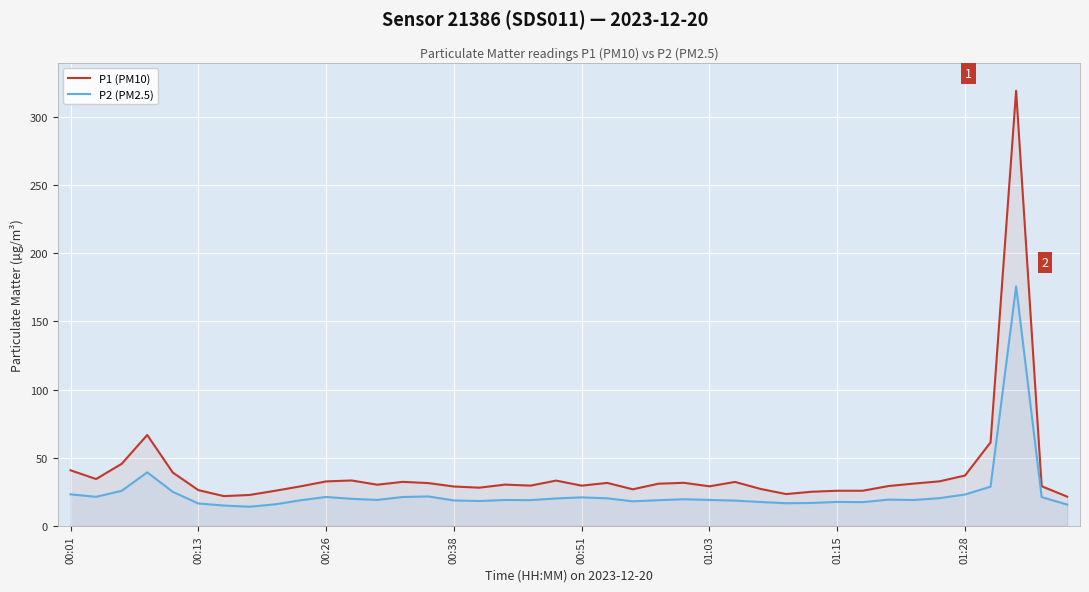

What is the lowest value of the P1 (PM10) series?

21.4